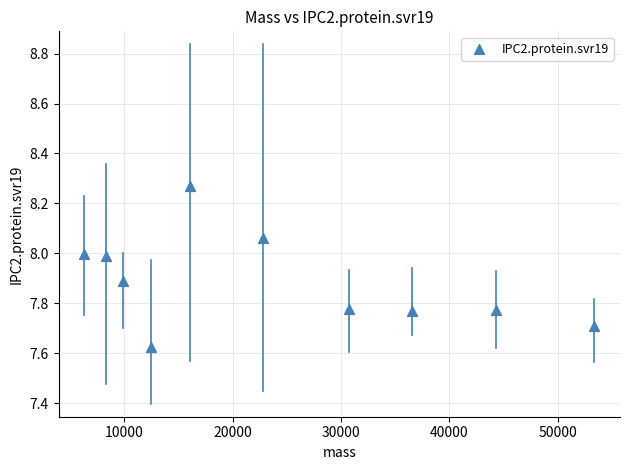

What is the range of X values (max minus min)?

47098.5